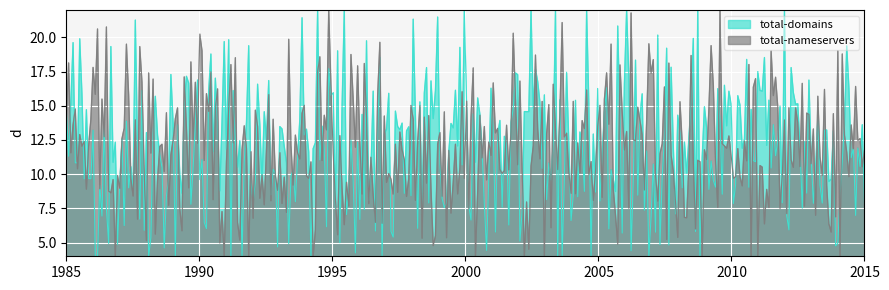

What is the minimum value shown in the chart?

4.0